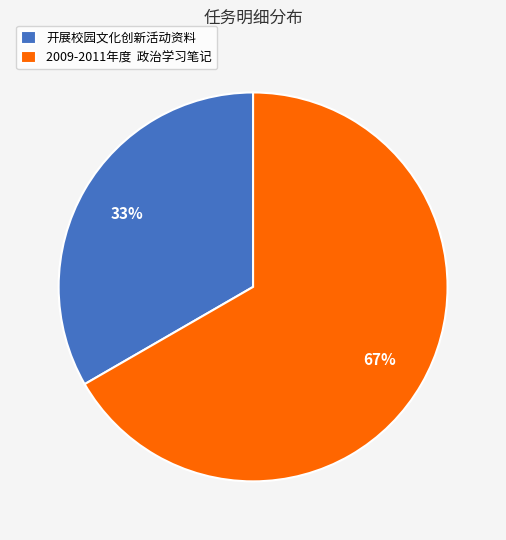

Between 2009-2011年度 政治学习笔记 and 开展校园文化创新活动资料, which is larger?

2009-2011年度 政治学习笔记